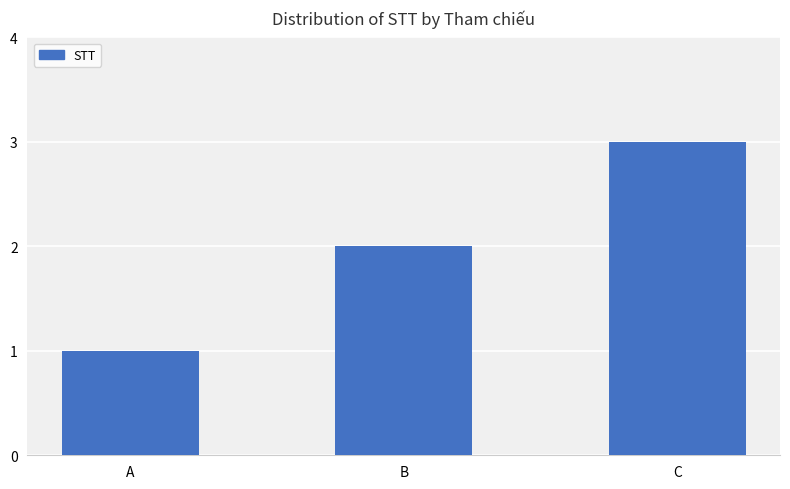

Does the chart contain any negative values?

No